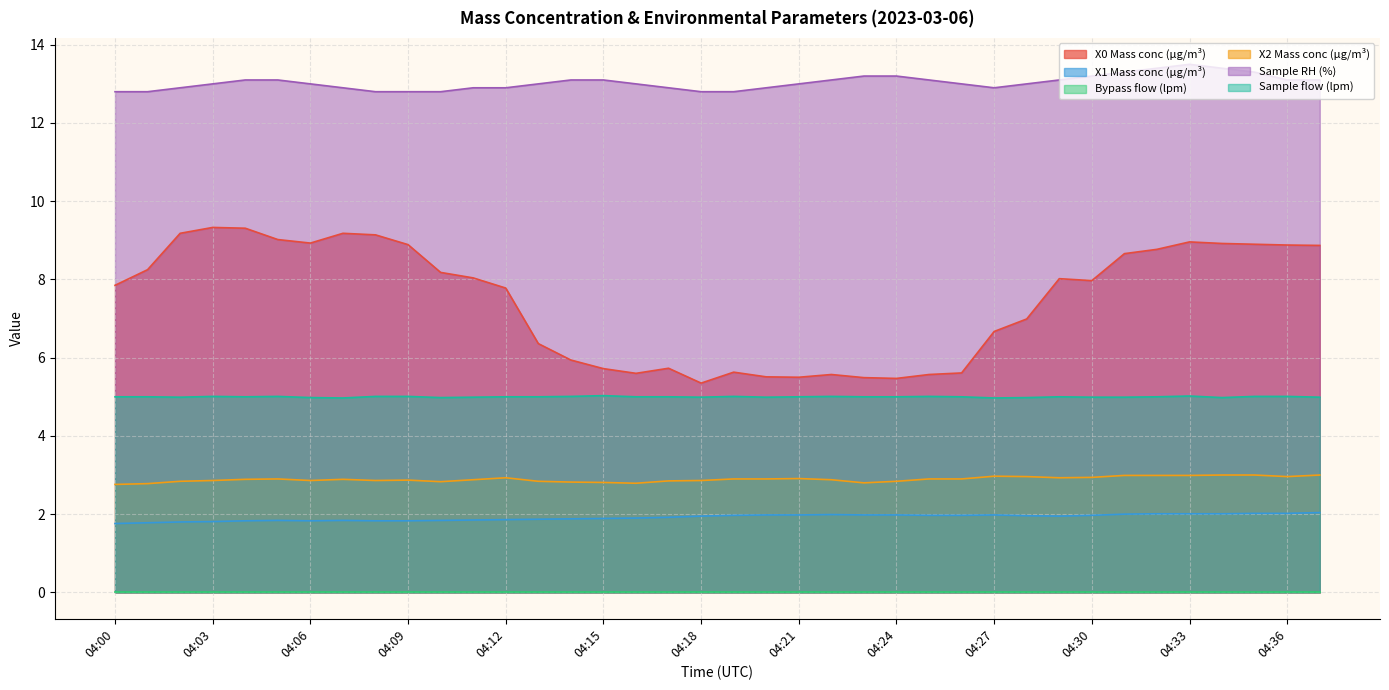

What is the difference between the X0 Mass conc (μg/m³) values at 04:27 and 04:00?

1.2